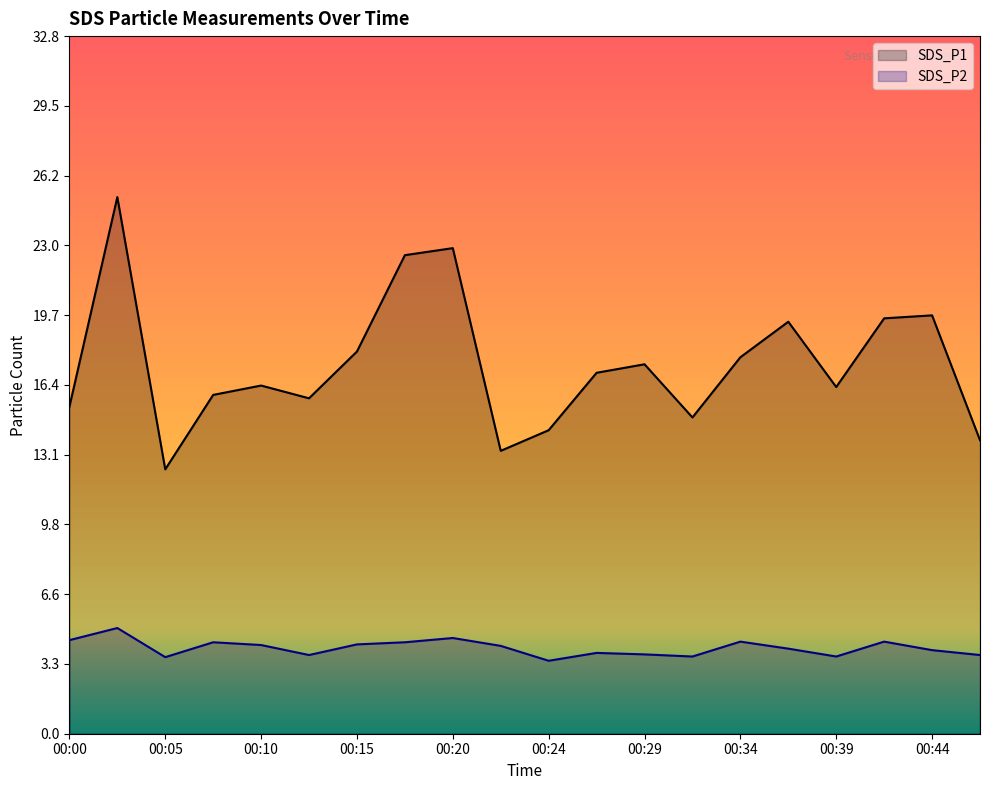

Reading left to right, extract all data points from this chart.

SDS_P1: 15.4	25.2	12.4	15.9	16.4	15.8	18.0	22.5	22.8	13.3	14.3	17.0	17.4	14.9	17.7	19.4	16.3	19.5	19.7	13.8
SDS_P2: 4.4	5.0	3.6	4.3	4.2	3.7	4.2	4.3	4.5	4.1	3.4	3.8	3.7	3.6	4.3	4.0	3.6	4.3	3.9	3.7